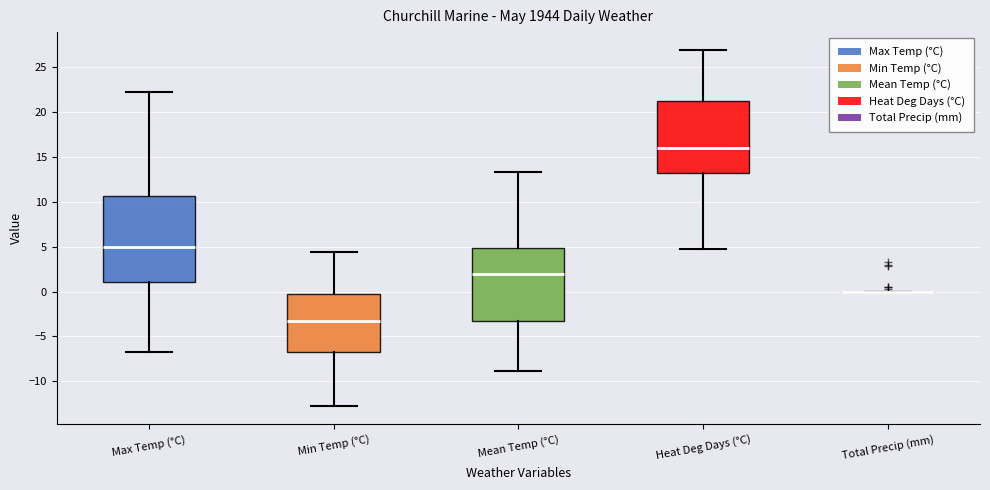

Where does the median line of the box for Heat Deg Days (°C) sit on the y-axis? The values are not printed on the chart, so give them approximately, as read against the axis.

16.0